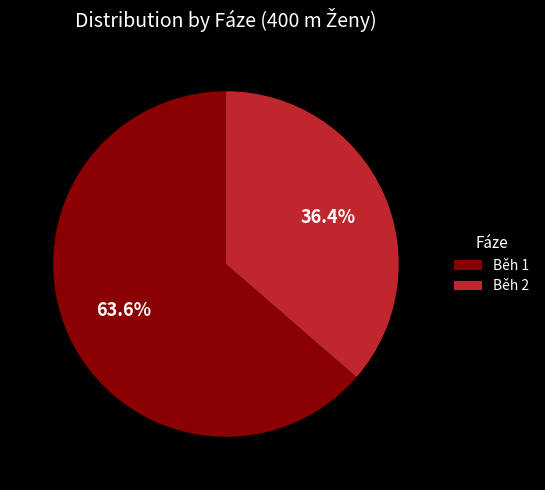

What percentage is the Běh 1 slice, to the nearest percent?

64%